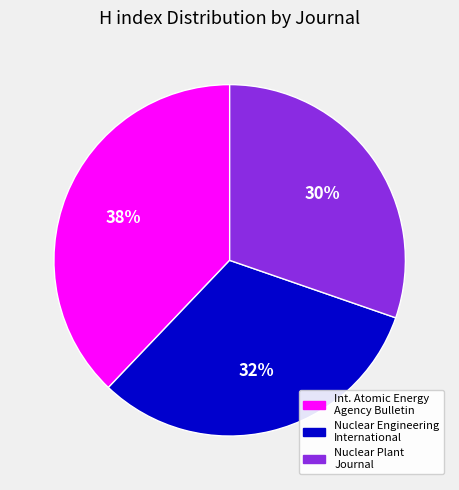

Approximately how many times larger is the value at Int. Atomic Energy Agency Bulletin compared to Nuclear Engineering International?

1.2